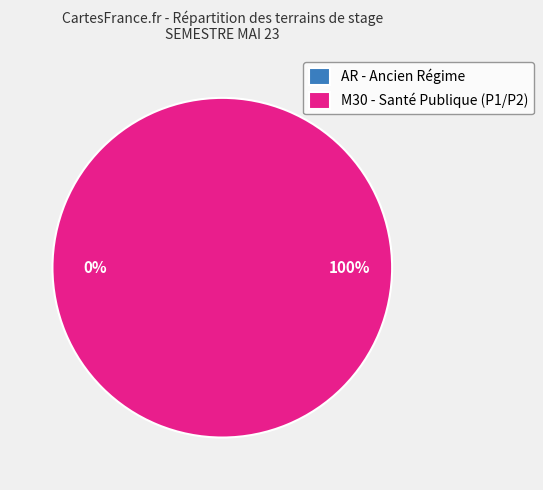

The AR - Ancien Régime slice represents 0% of the pie. True or false?

True